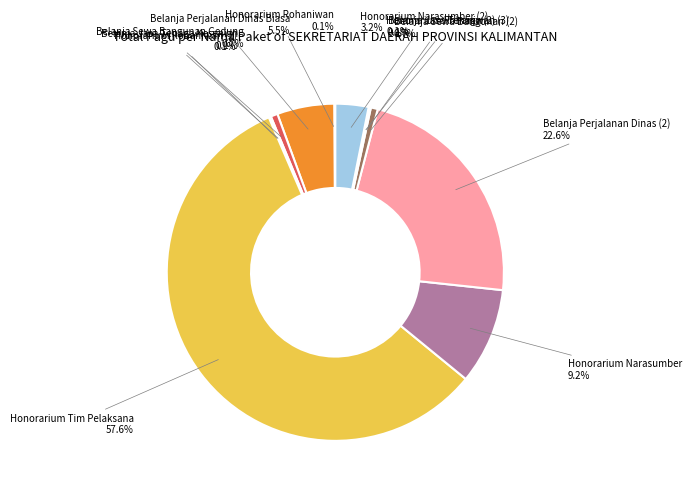

Does Honorarium Tim Pelaksana account for over 50% of the chart?

Yes